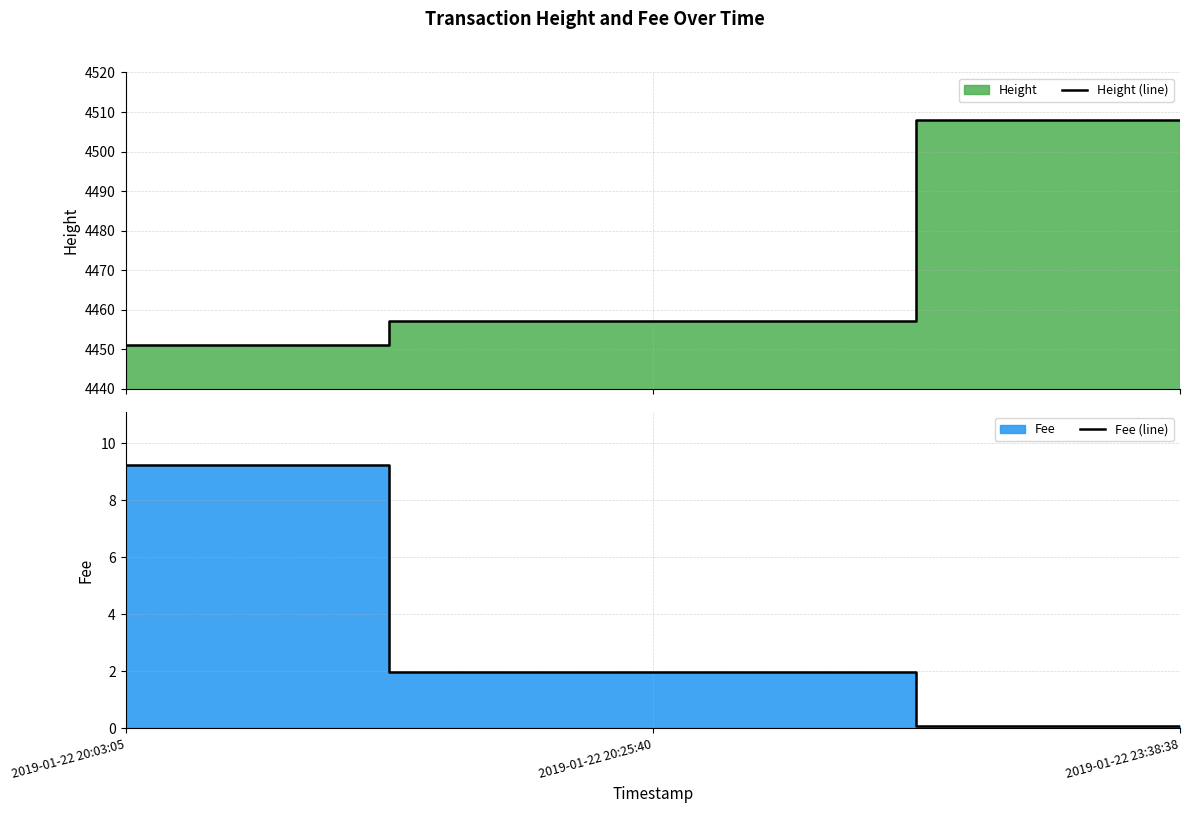

Which series has the largest total across all categories?

Height (line)